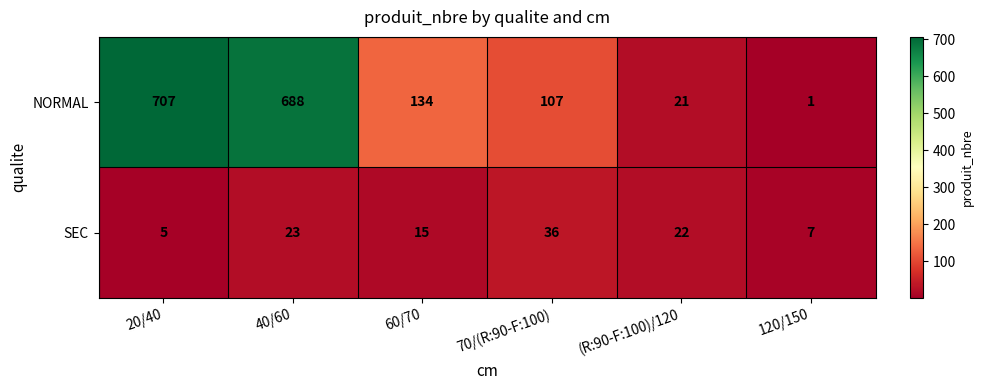

True or false: SEC has a value of 22 at (R:90-F:100)/120.

True